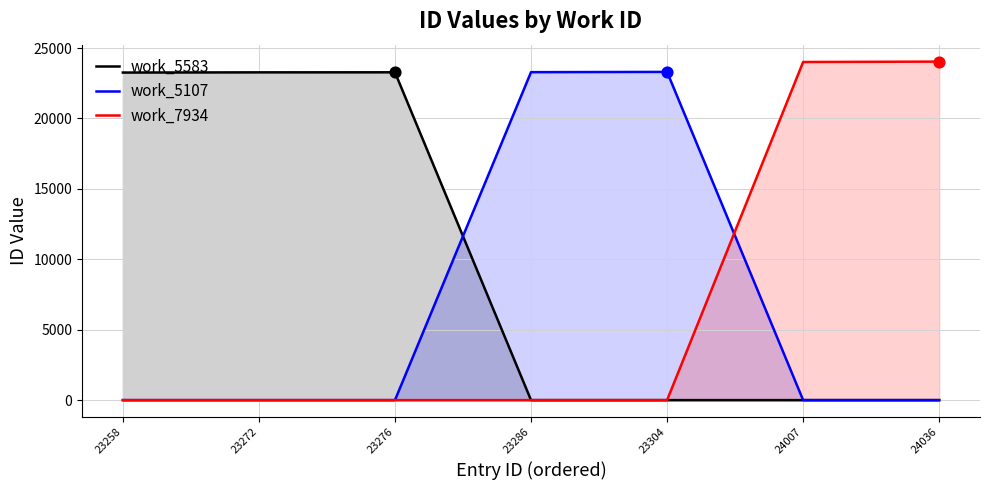

Which series contains the highest Y value?

work_7934